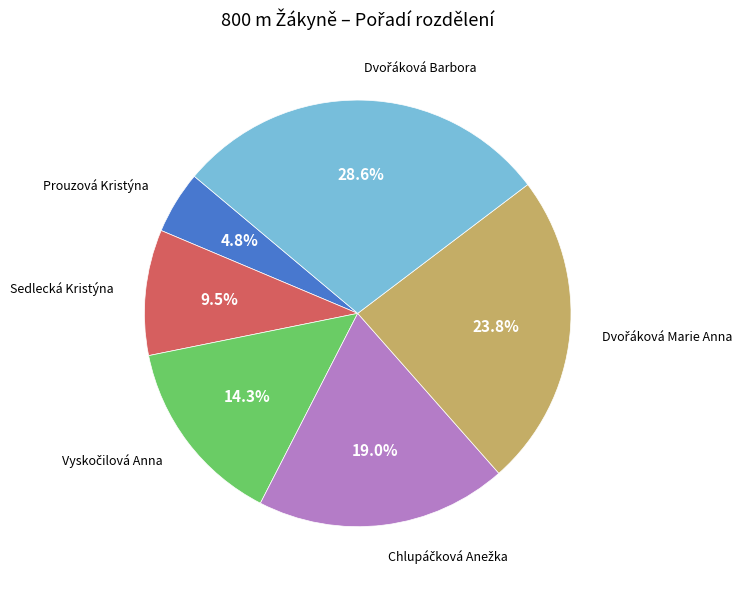

Does any single category account for the majority?

No